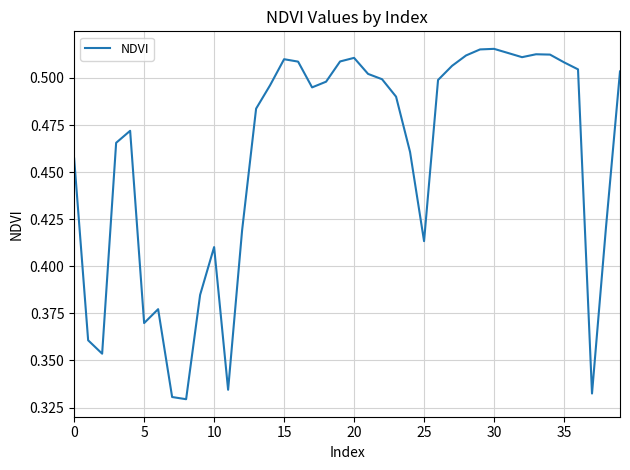

Reading left to right, what are all the values shown in this chart?

0.5	0.4	0.4	0.5	0.5	0.4	0.4	0.3	0.3	0.4	0.4	0.3	0.4	0.5	0.5	0.5	0.5	0.5	0.5	0.5	0.5	0.5	0.5	0.5	0.5	0.4	0.5	0.5	0.5	0.5	0.5	0.5	0.5	0.5	0.5	0.5	0.5	0.3	0.4	0.5